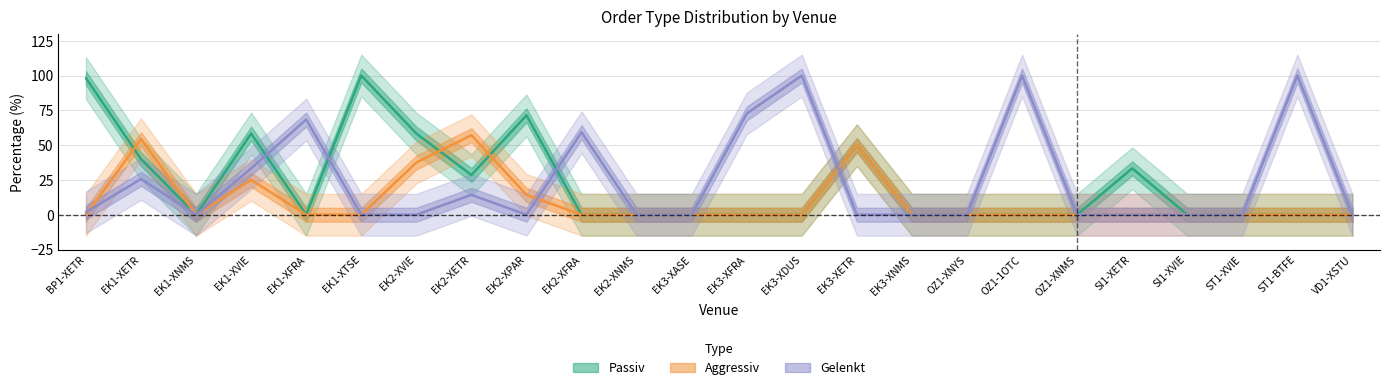

Rank the categories by Aggressiv value from lowest to highest.

BP1-XETR, EK1-XNMS, EK1-XFRA, EK1-XTSE, EK2-XFRA, EK2-XNMS, EK3-XASE, EK3-XFRA, EK3-XDUS, EK3-XNMS, OZ1-XNYS, OZ1-1OTC, OZ1-XNMS, SI1-XETR, SI1-XVIE, ST1-XVIE, ST1-BTFE, VD1-XSTU, EK2-XPAR, EK1-XVIE, EK2-XVIE, EK3-XETR, EK1-XETR, EK2-XETR